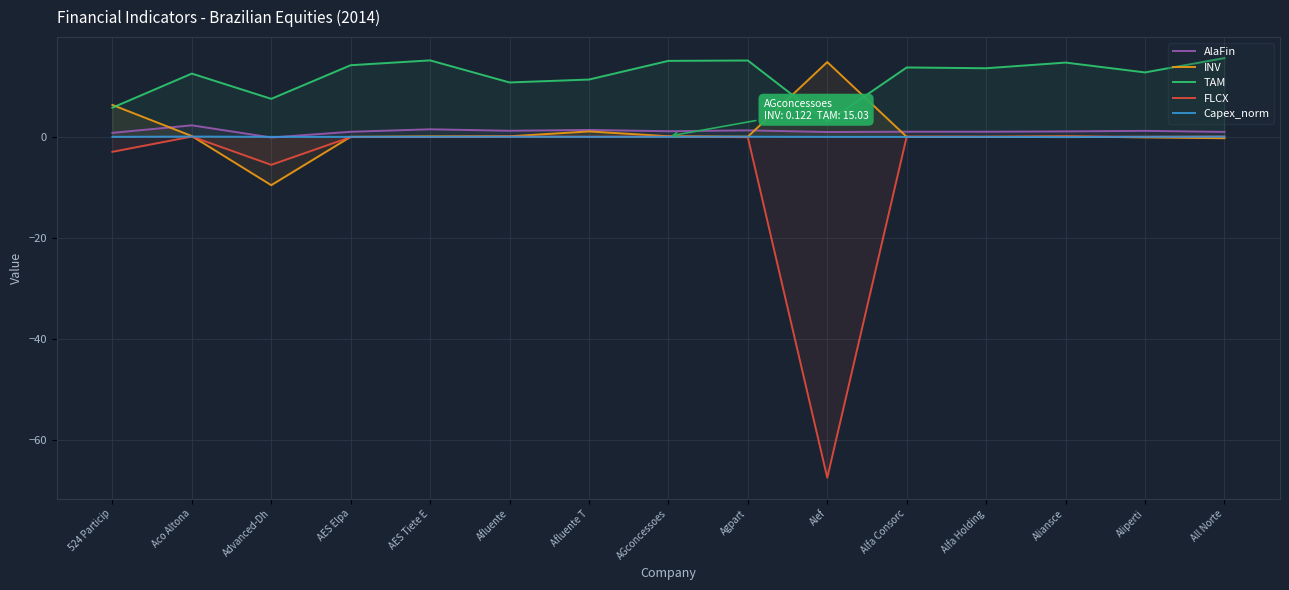

What is the label of the 9th point from the left?

Agpart